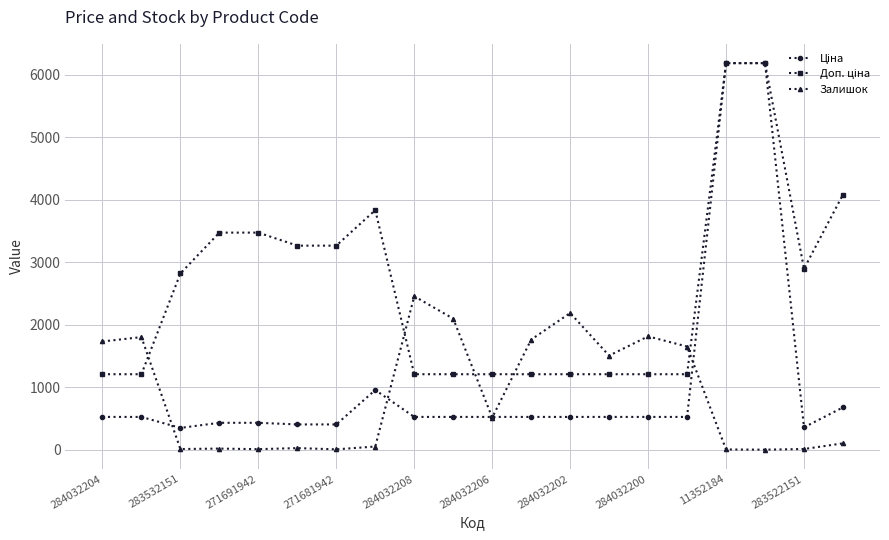

Does the chart have visible grid lines?

Yes